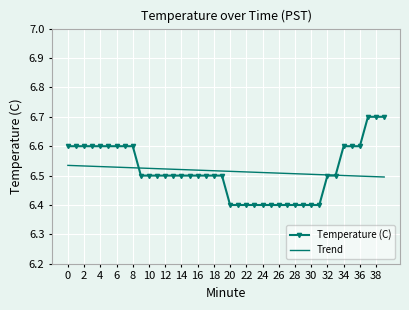

What is the lowest value of the Temperature (C) series?

6.4